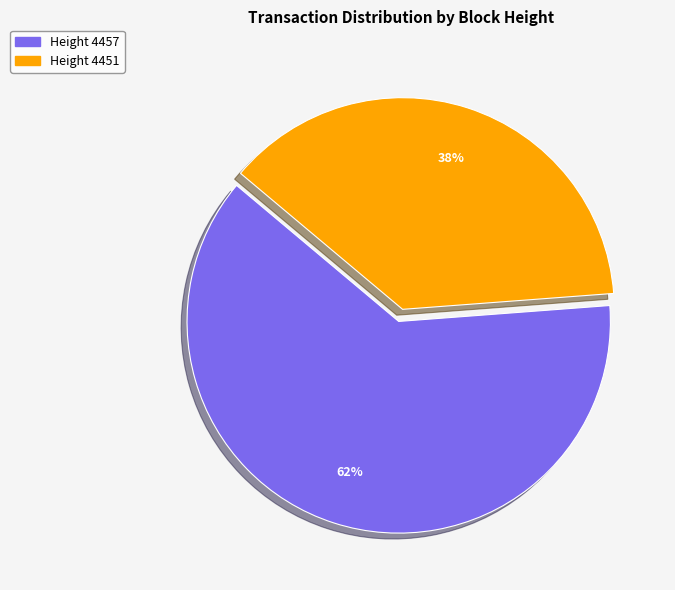

To the nearest percent, what is the average slice percentage?

50%